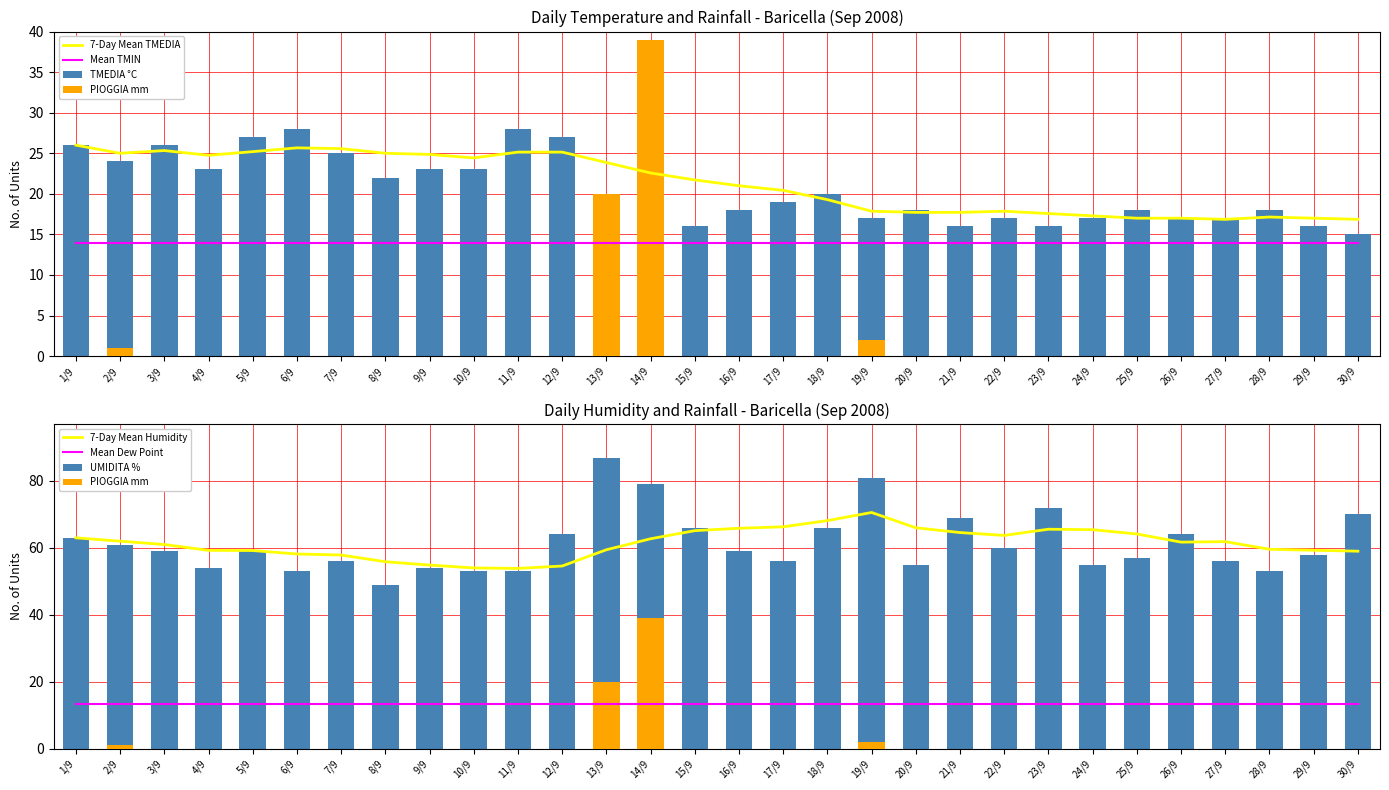

What is the label of the 20th bar from the right?

11/9